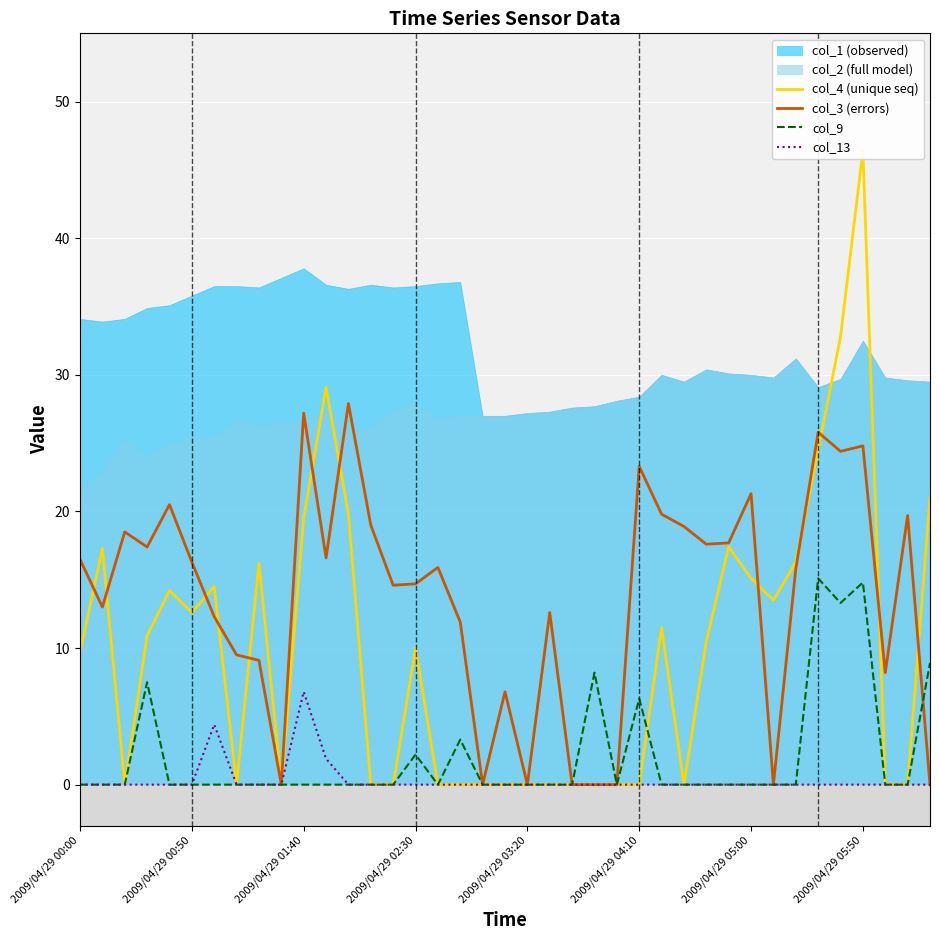

At how many categories does at least one series exceed 44?

1